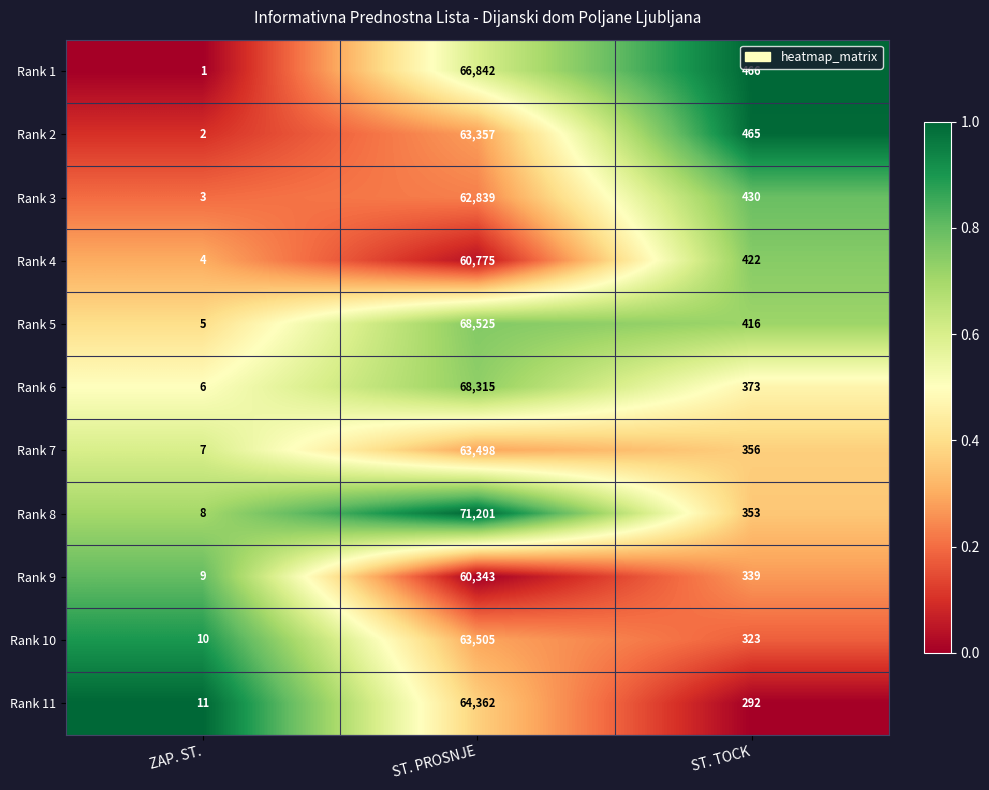

What is the difference between the Rank 6 values at ST. TOCK and ST. PROSNJE?

67942